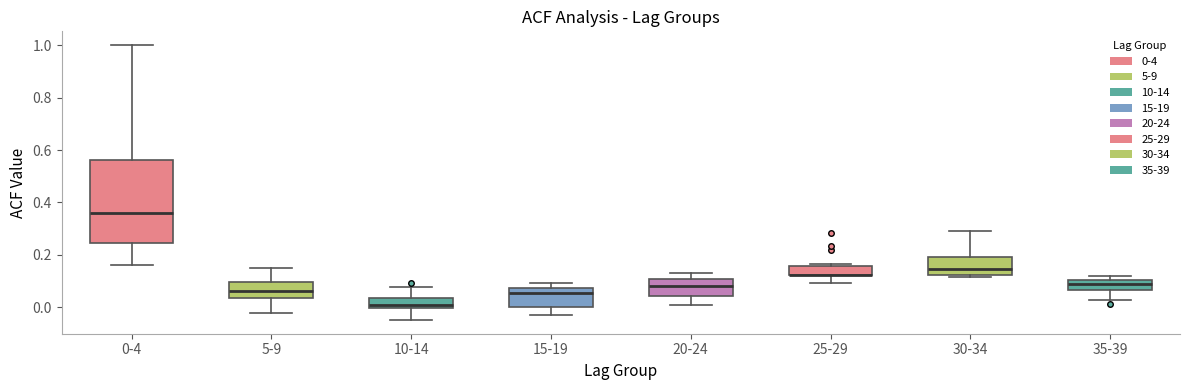

Where is the upper edge of the box for 0-4 on the y-axis? The values are not printed on the chart, so give them approximately, as read against the axis.

0.56